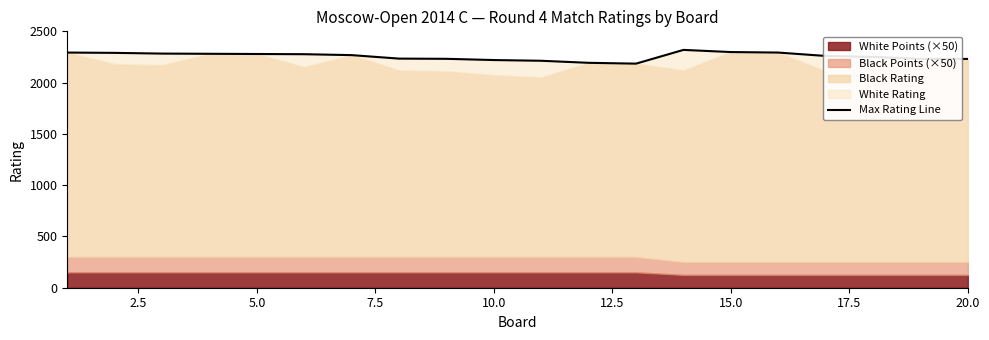

The chart shows a value of 2220 at 10.0. True or false?

True